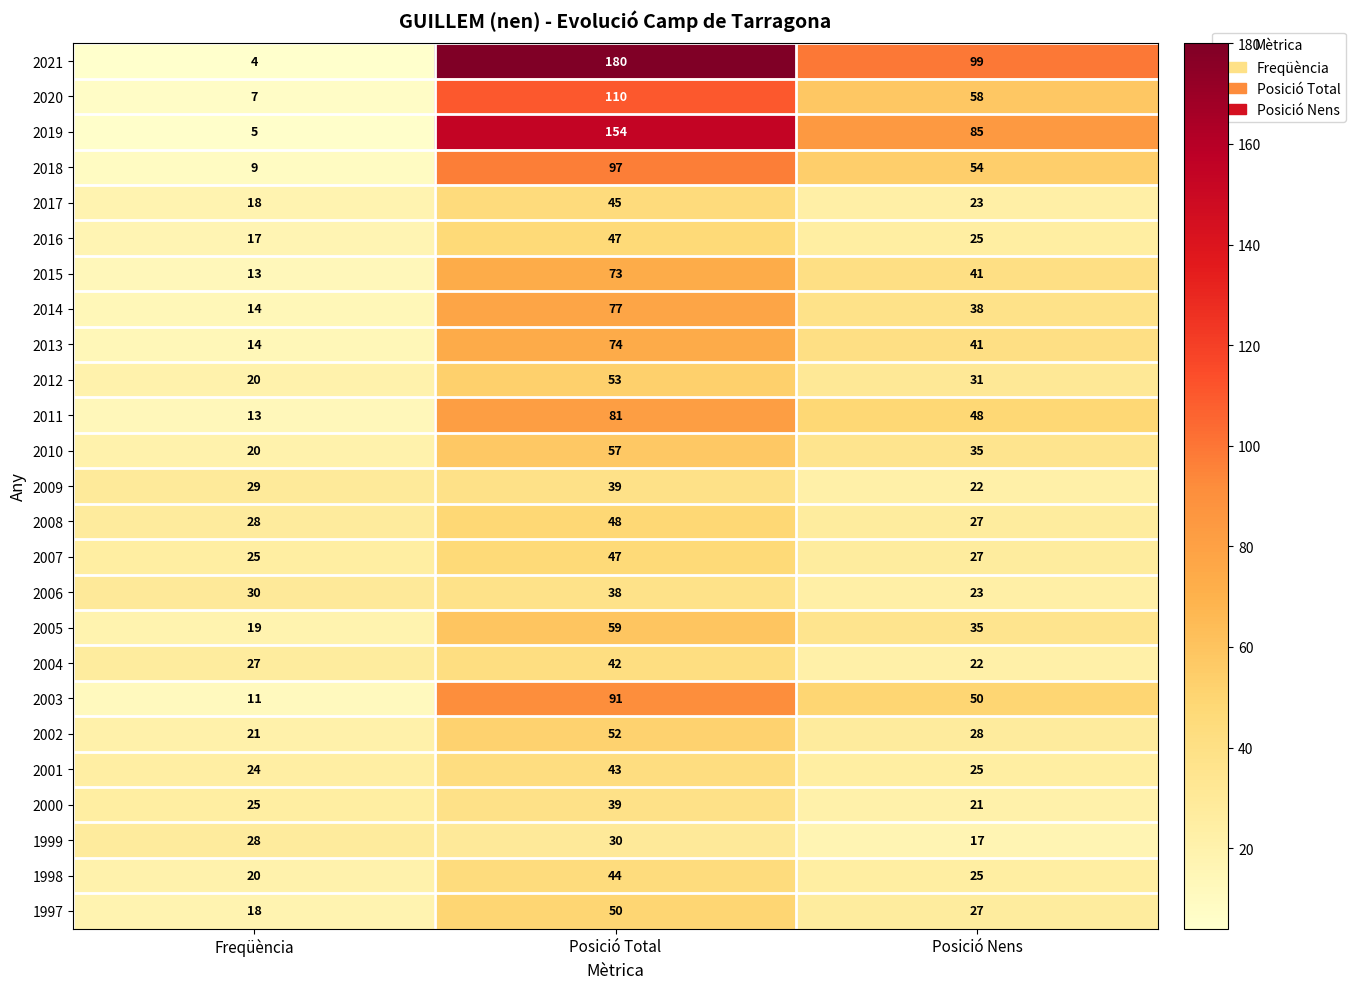

What is the difference between the maximum and minimum values in the 2015 series?

60